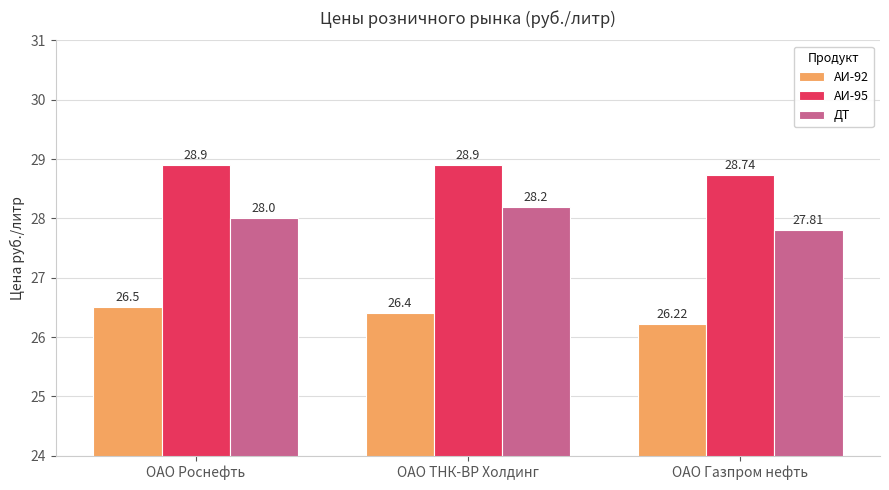

What position from the right is ОАО ТНК-ВР Холдинг?

2